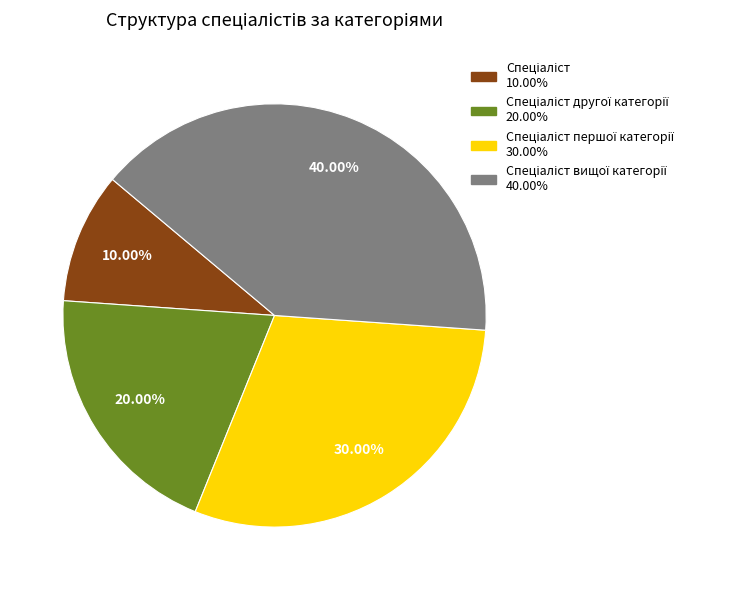

Does any single category account for the majority?

No